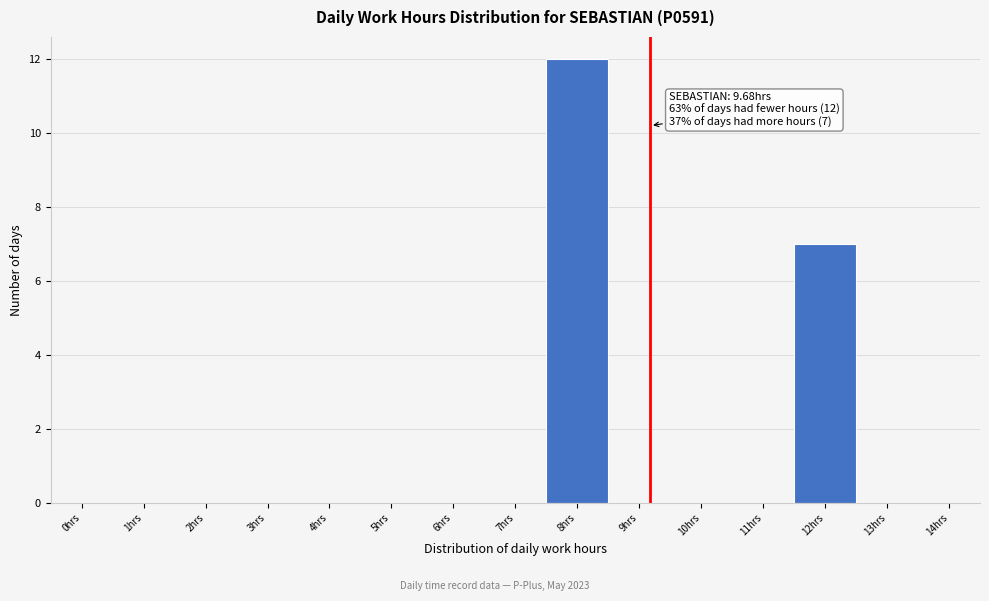

Reading left to right, list all the values displayed in this chart.

0hrs=0	1hrs=0	2hrs=0	3hrs=0	4hrs=0	5hrs=0	6hrs=0	7hrs=0	8hrs=12	9hrs=0	10hrs=0	11hrs=0	12hrs=7	13hrs=0	14hrs=0